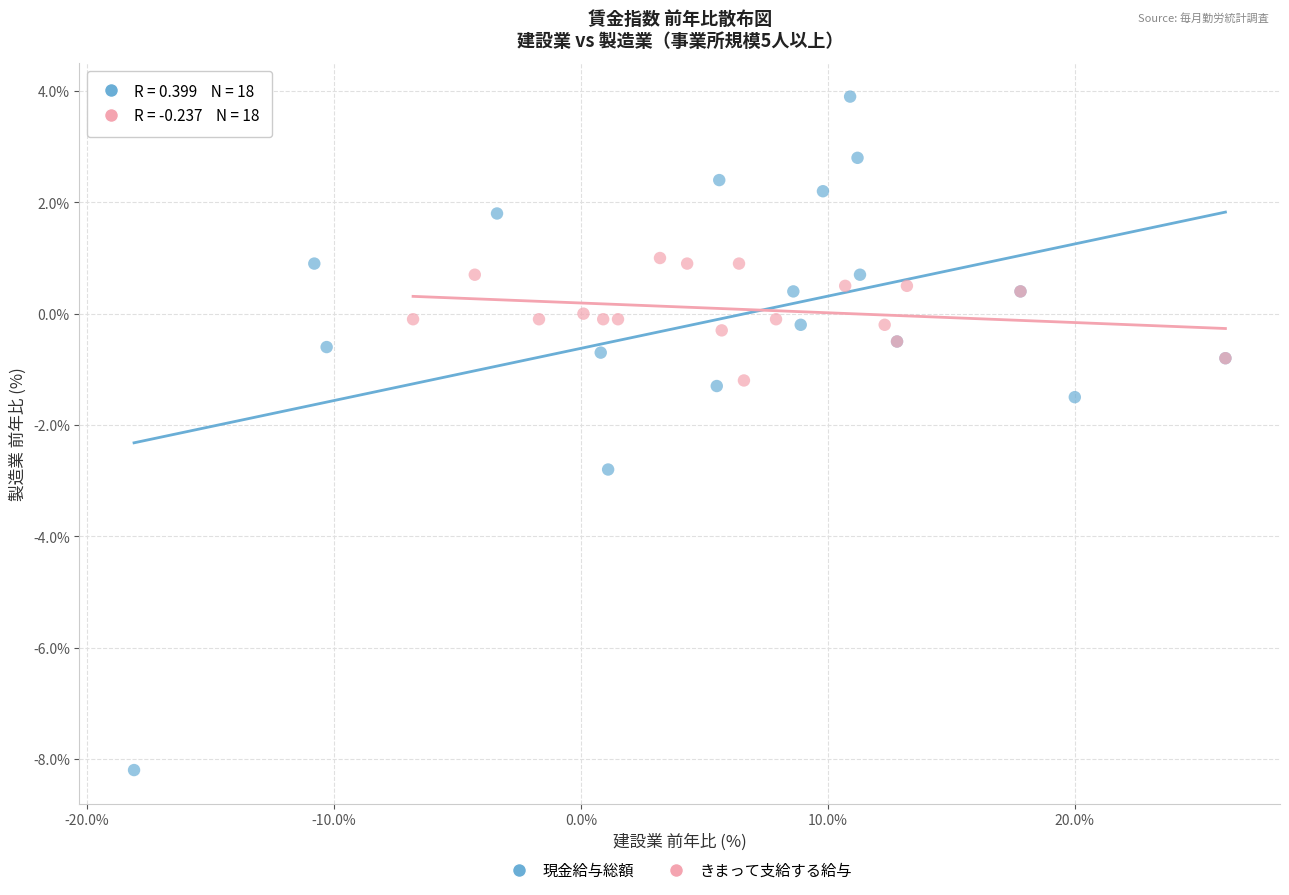

Which series has the largest Y range (max minus min)?

現金給与総額